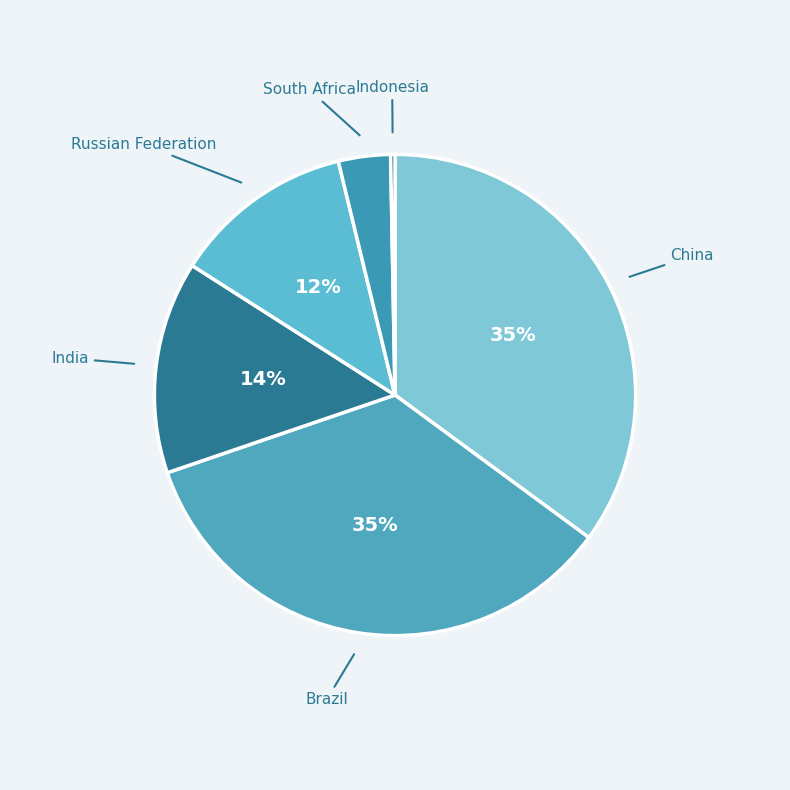

Which slice is the smallest?

Indonesia